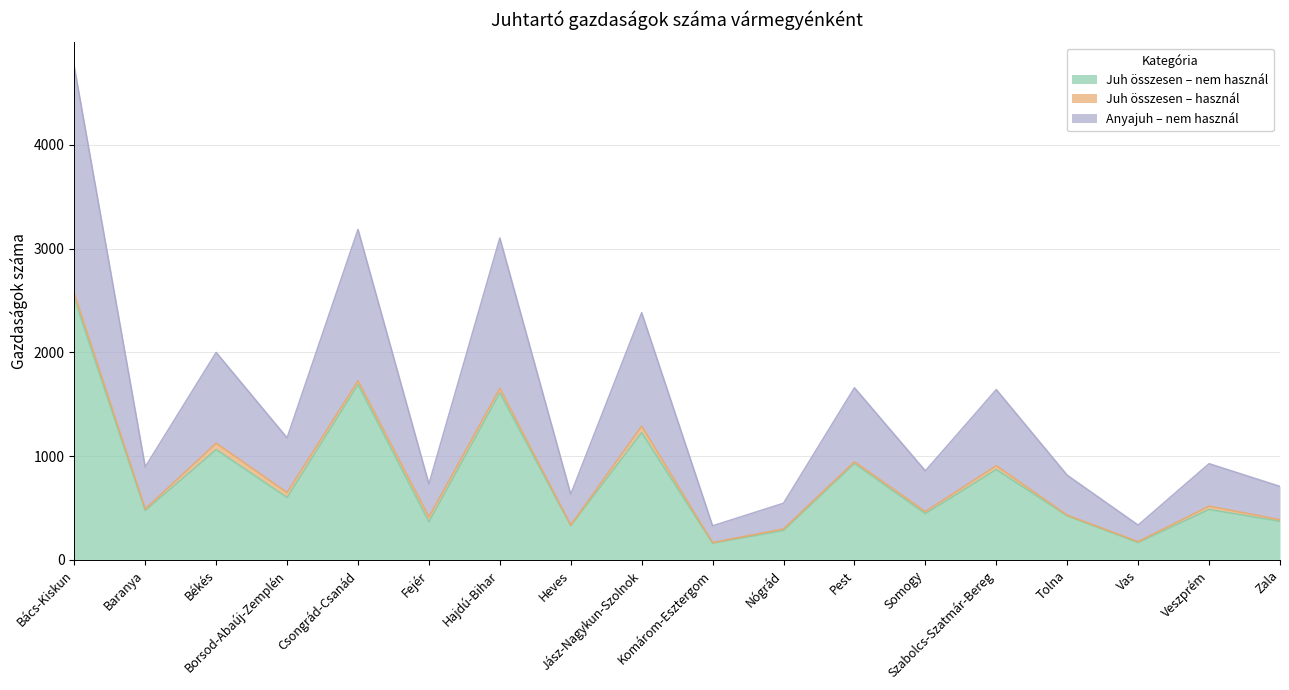

At which label does Juh összesen – nem használ reach its peak?

Bács-Kiskun